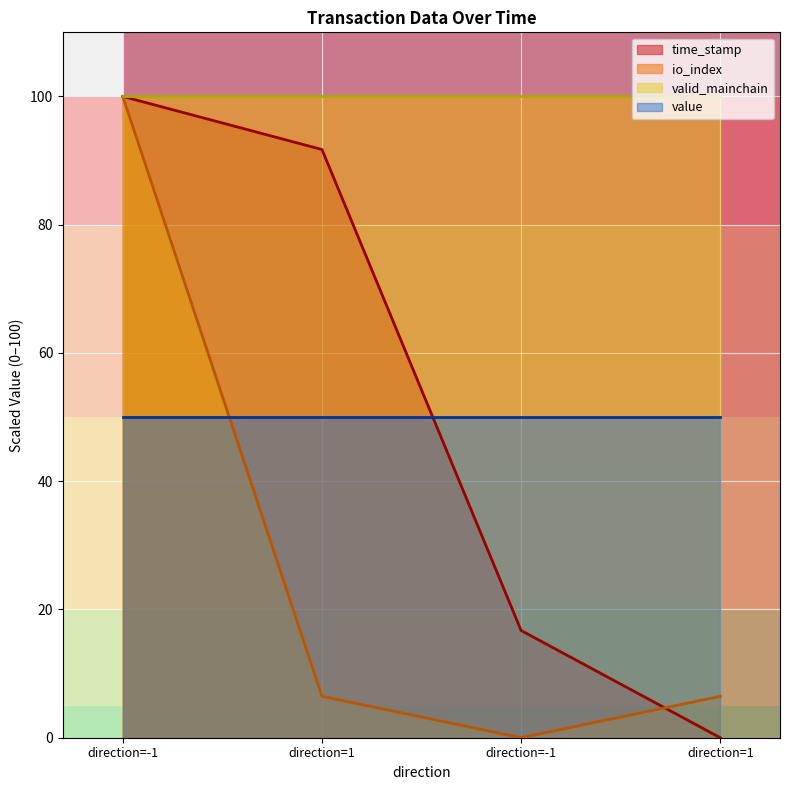

At which category is the sum across all series the highest?

direction=-1